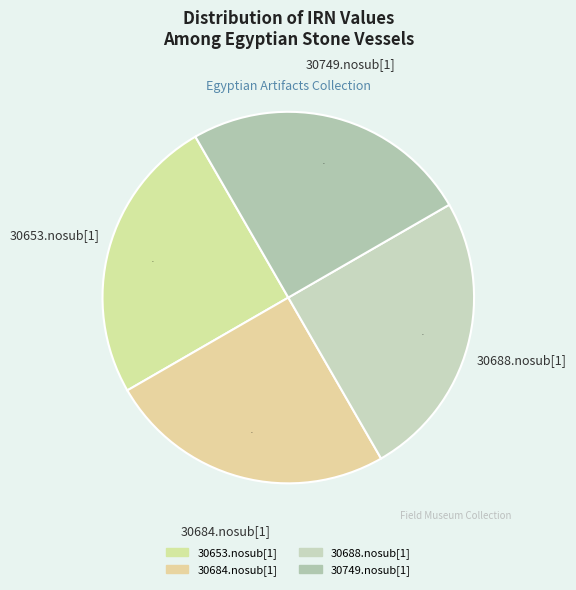

What percentage is the 30653.nosub[1] slice, to the nearest percent?

25%